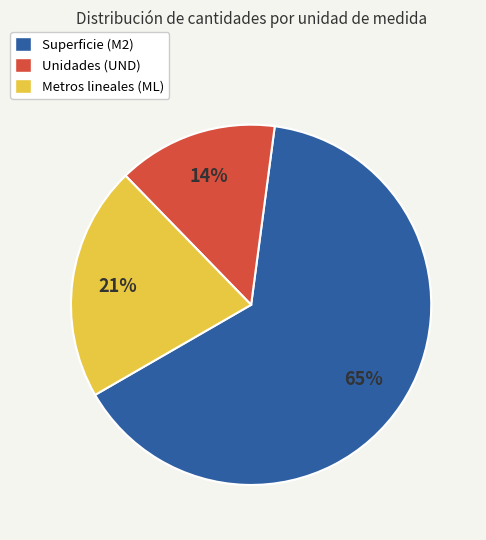

Is there any slice that represents more than half of the pie?

Yes